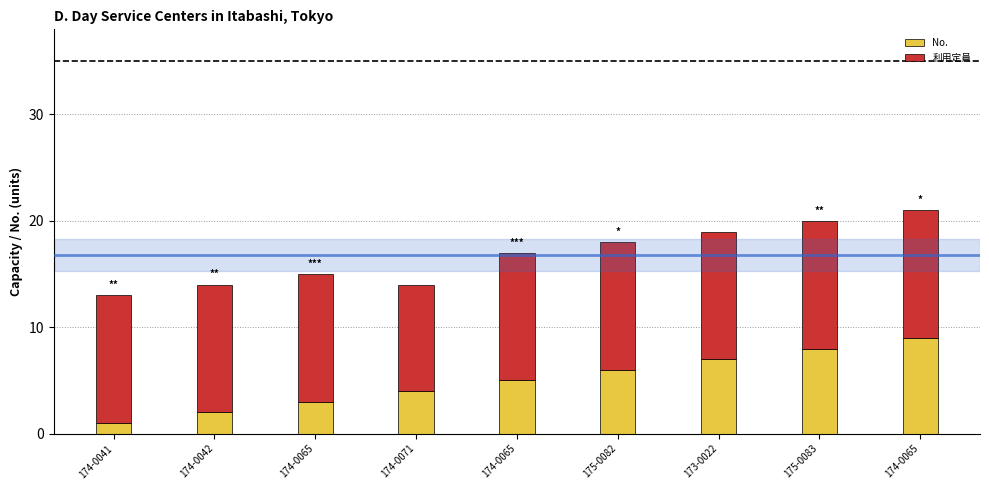

What is the approximate value of No. at 174-0065?

3